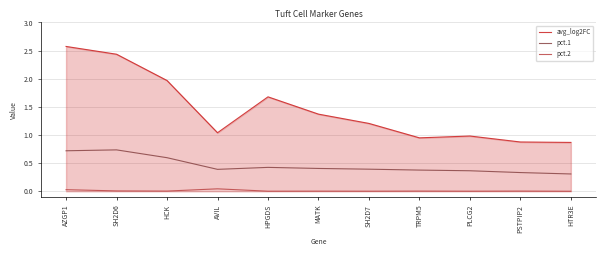

The value of pct.1 at PLCG2 is 0.5. True or false?

False